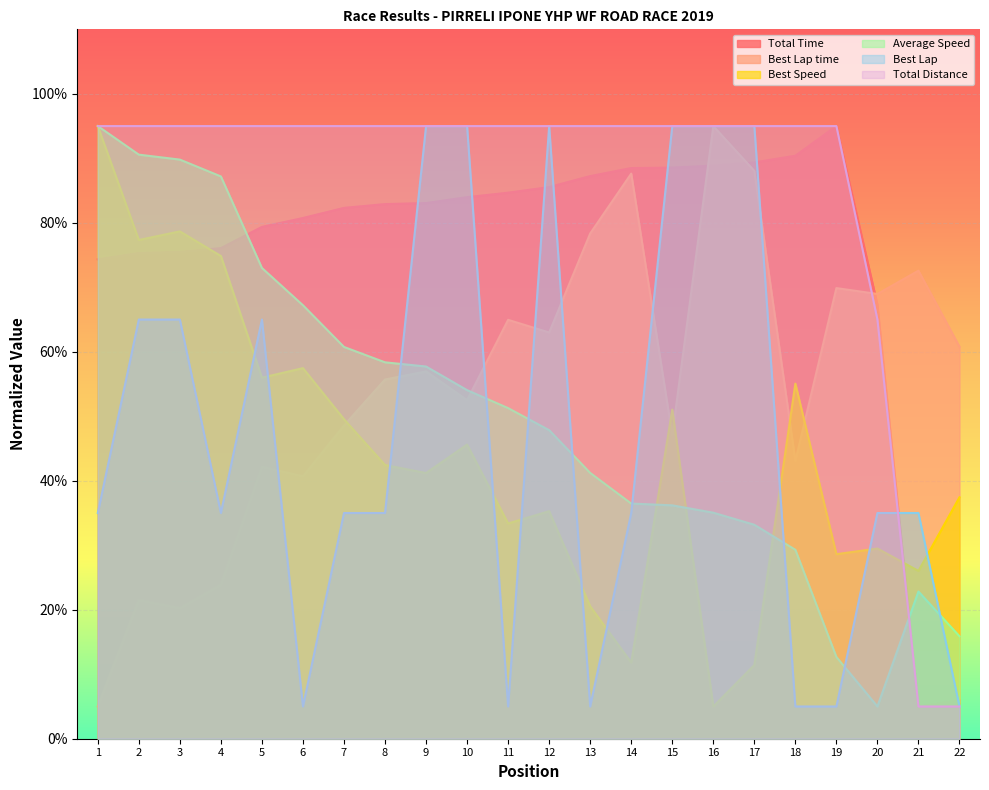

Reading right to left, what are all the values shown in this chart?

Total Time: 22=6.0	21=5.0	20=67.3	19=95.0	18=90.4	17=89.4	16=88.9	15=88.6	14=88.5	13=87.2	12=85.5	11=84.7	10=84.0	9=83.1	8=82.9	7=82.3	6=80.7	5=79.4	4=76.1	3=75.5	2=75.3	1=74.3
Best Lap time: 22=60.8	21=72.6	20=69.0	19=69.9	18=43.1	17=88.0	16=95.0	15=47.1	14=87.6	13=78.3	12=63.0	11=65.0	10=52.5	9=57.0	8=55.7	7=48.6	6=40.7	5=42.2	4=23.8	3=20.2	2=21.5	1=5.0
Best Speed: 22=37.4	21=26.0	20=29.5	19=28.6	18=55.1	17=11.4	16=5.0	15=51.0	14=11.8	13=20.5	12=35.3	11=33.4	10=45.6	9=41.2	8=42.4	7=49.5	6=57.5	5=56.0	4=74.9	3=78.7	2=77.3	1=95.0
Average Speed: 22=15.9	21=22.8	20=5.0	19=12.7	18=29.3	17=33.2	16=35.0	15=36.2	14=36.5	13=41.2	12=47.8	11=51.3	10=54.1	9=57.7	8=58.4	7=60.7	6=67.2	5=73.0	4=87.2	3=89.8	2=90.6	1=95.0
Best Lap: 22=5.0	21=35.0	20=35.0	19=5.0	18=5.0	17=95.0	16=95.0	15=95.0	14=35.0	13=5.0	12=95.0	11=5.0	10=95.0	9=95.0	8=35.0	7=35.0	6=5.0	5=65.0	4=35.0	3=65.0	2=65.0	1=35.0
Total Distance: 22=5.0	21=5.0	20=65.0	19=95.0	18=95.0	17=95.0	16=95.0	15=95.0	14=95.0	13=95.0	12=95.0	11=95.0	10=95.0	9=95.0	8=95.0	7=95.0	6=95.0	5=95.0	4=95.0	3=95.0	2=95.0	1=95.0